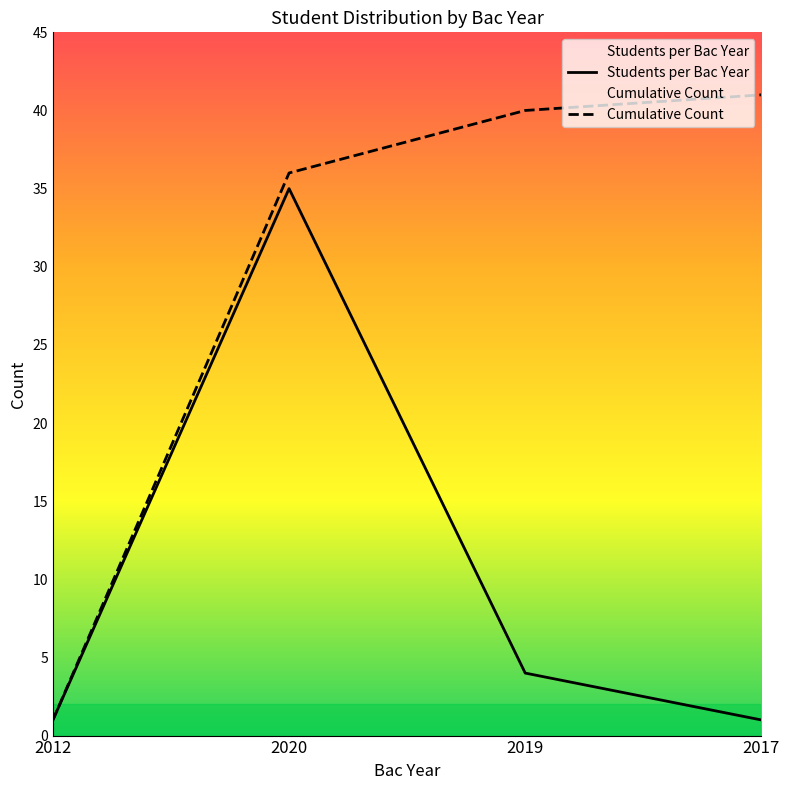

True or false: Students per Bac Year and Cumulative Count intersect in this chart.

False